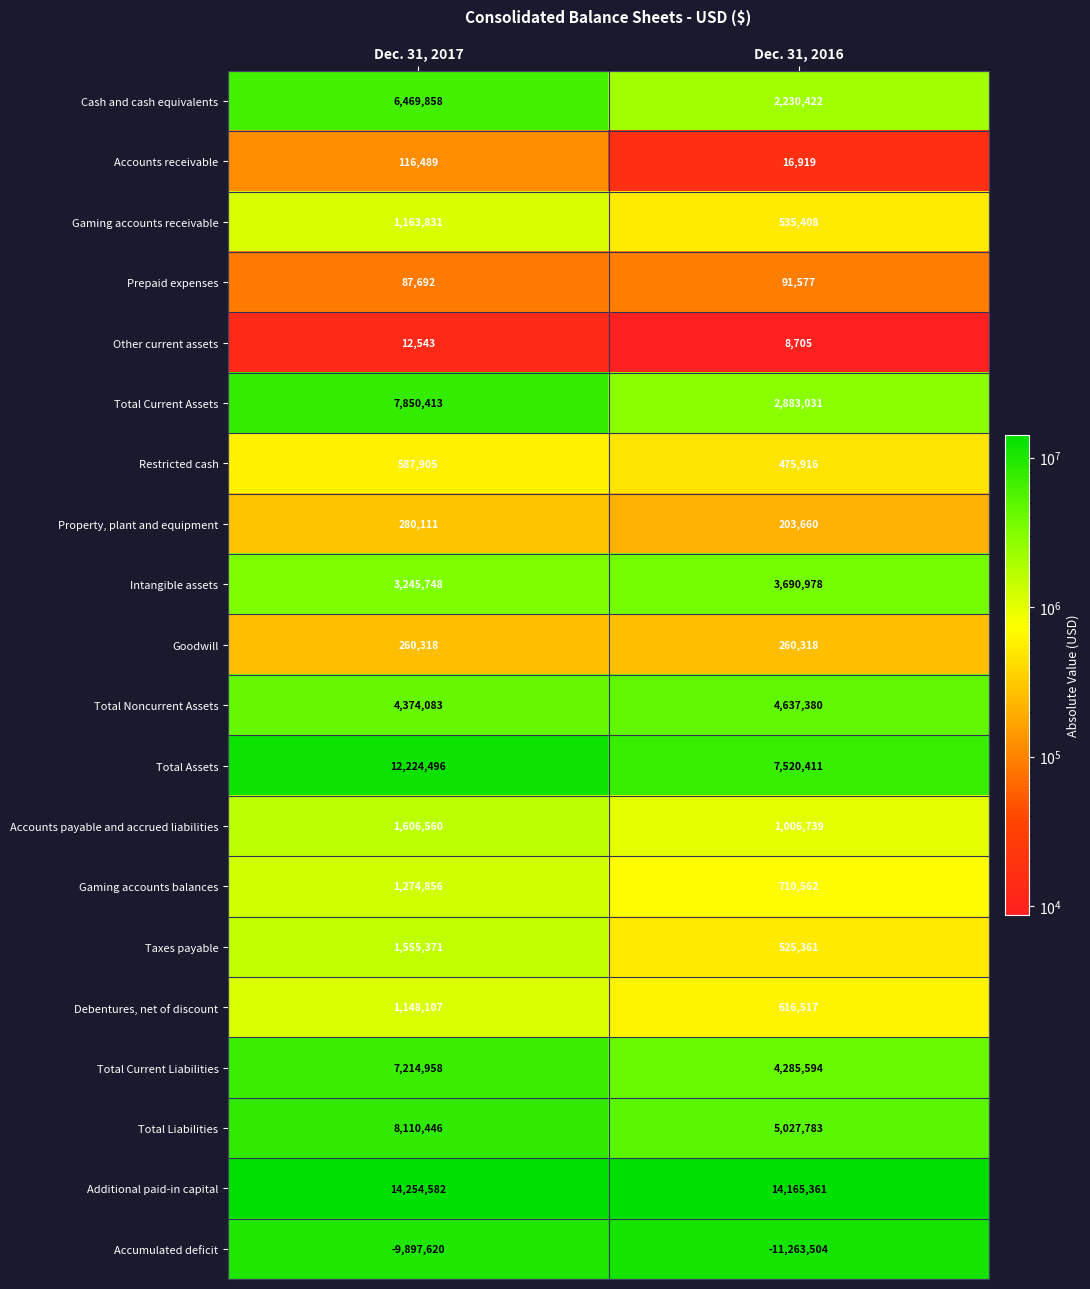

List the series in order of their peak value, highest first.

Additional paid-in capital, Total Assets, Total Liabilities, Total Current Assets, Total Current Liabilities, Cash and cash equivalents, Total Noncurrent Assets, Intangible assets, Accounts payable and accrued liabilities, Taxes payable, Gaming accounts balances, Gaming accounts receivable, Debentures, net of discount, Restricted cash, Property, plant and equipment, Goodwill, Accounts receivable, Prepaid expenses, Other current assets, Accumulated deficit